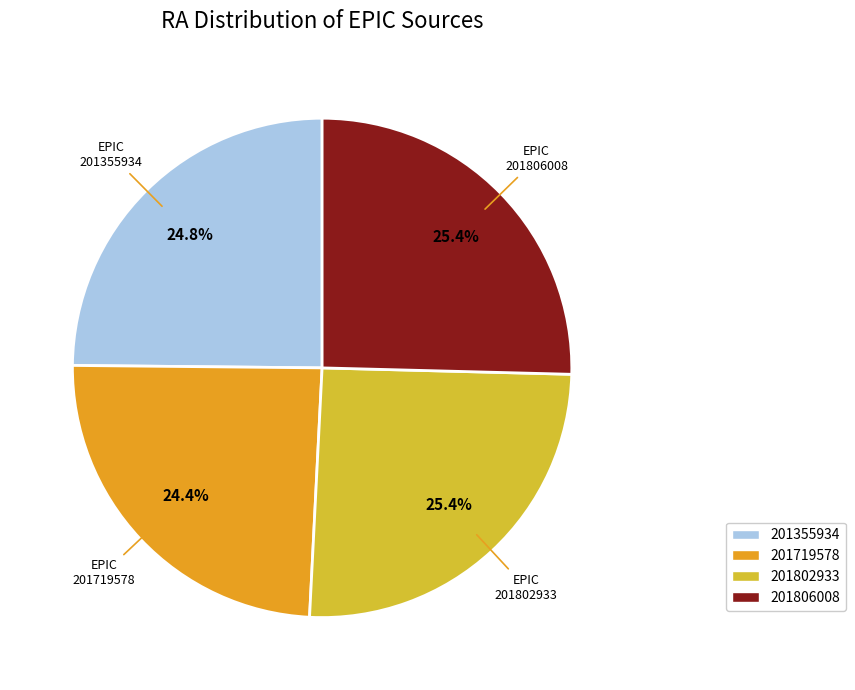

To the nearest percent, what percentage of the pie is 201719578?

24%